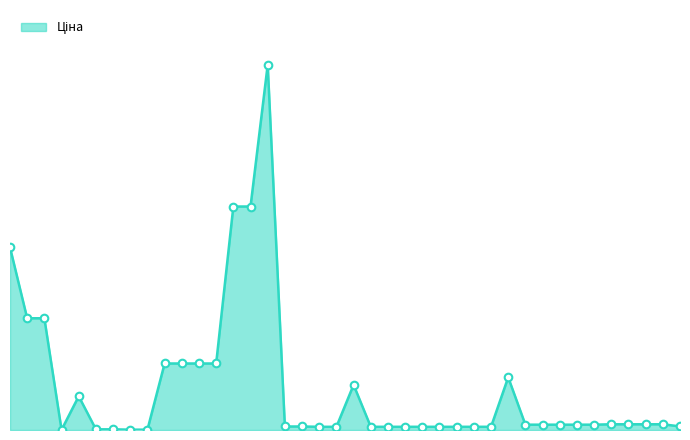

Is this an area chart (filled region under the line)?

Yes